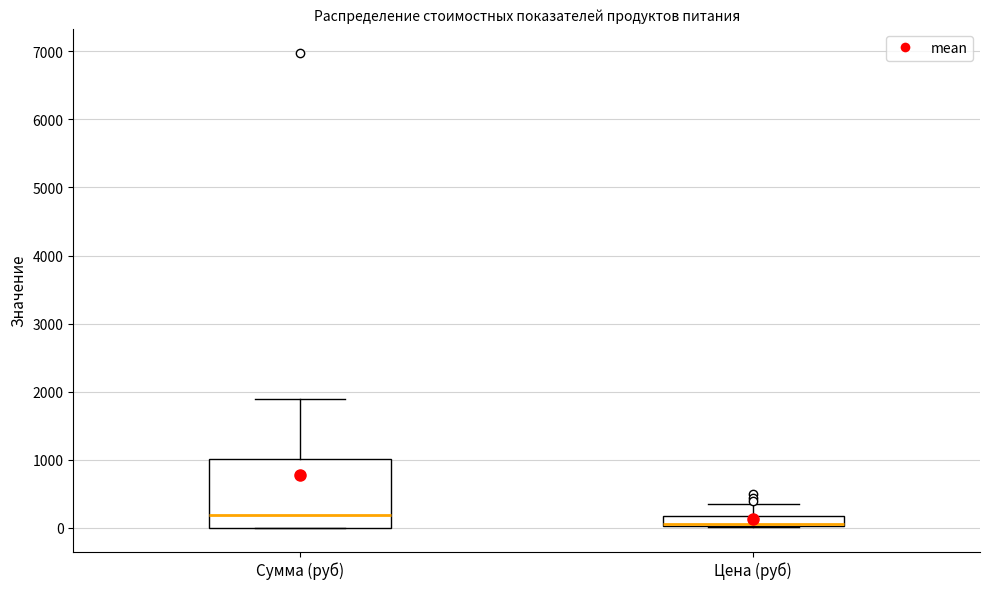

Where is the upper edge of the box for Цена (руб) on the y-axis? The values are not printed on the chart, so give them approximately, as read against the axis.

200